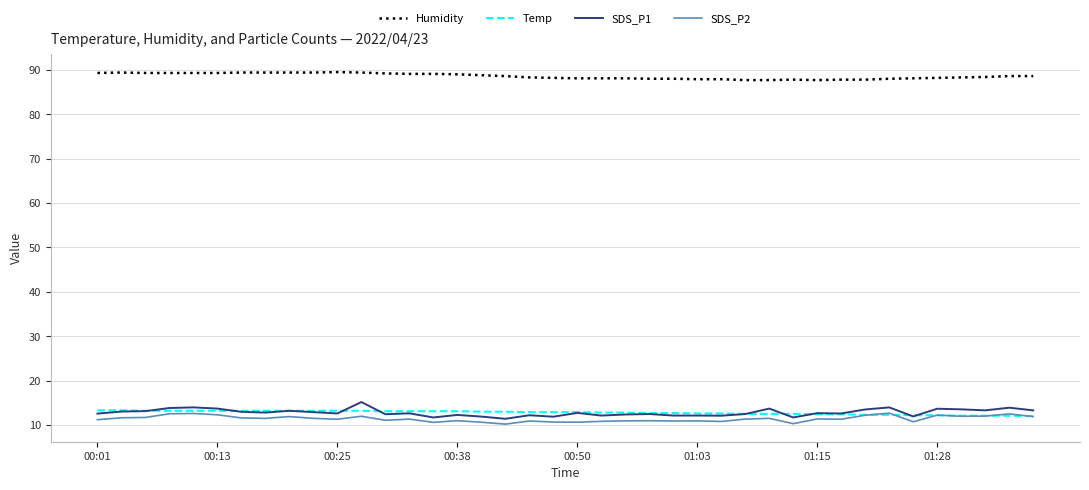

True or false: Humidity and SDS_P2 intersect in this chart.

False